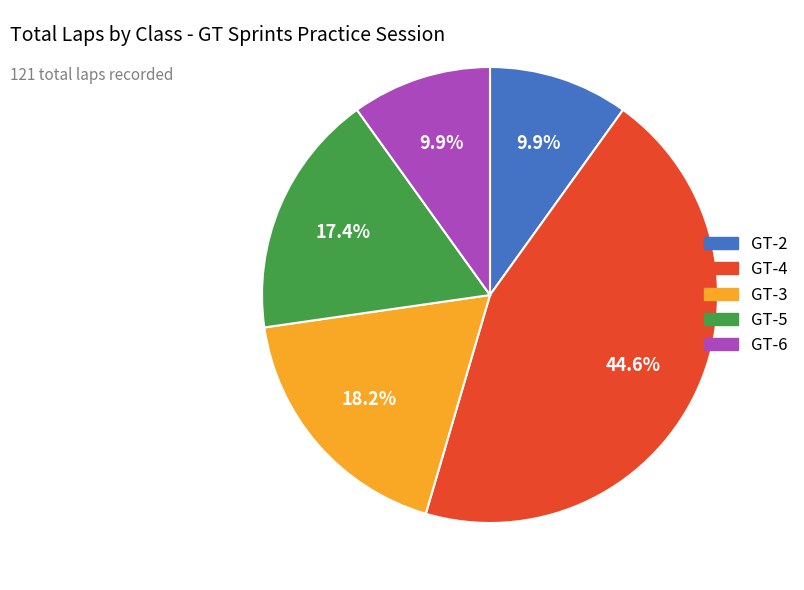

Count the number of slices in the pie.

5